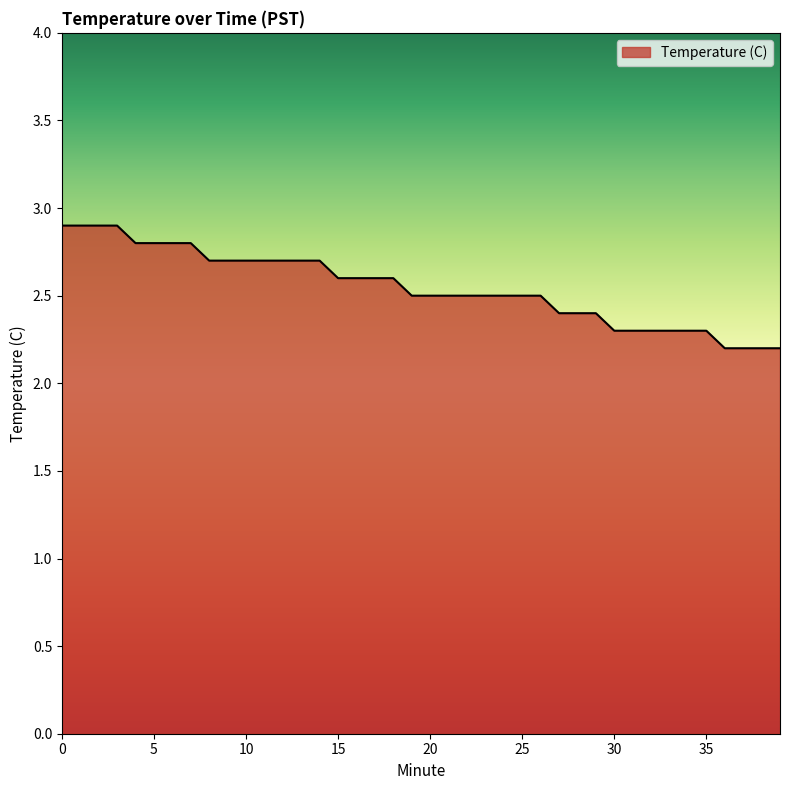

Count the number of categories in the chart.

40